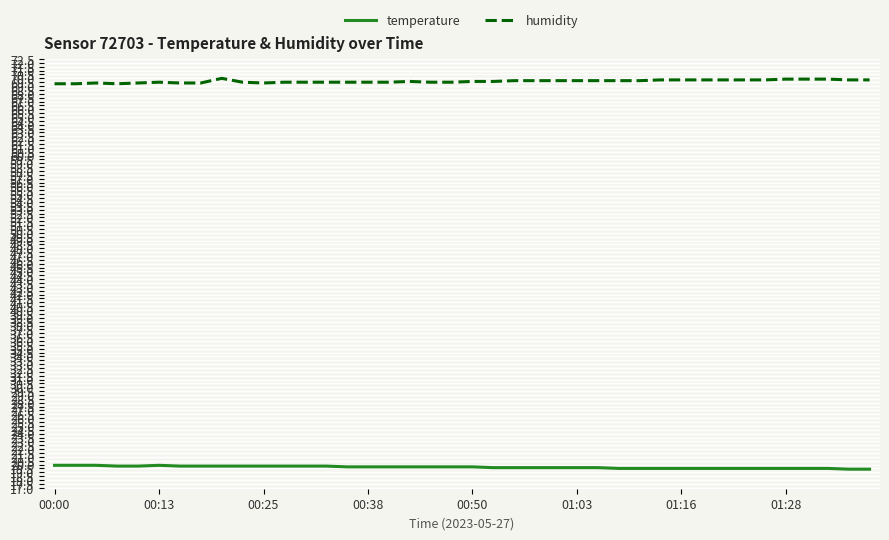

What is the minimum value for humidity?

69.3